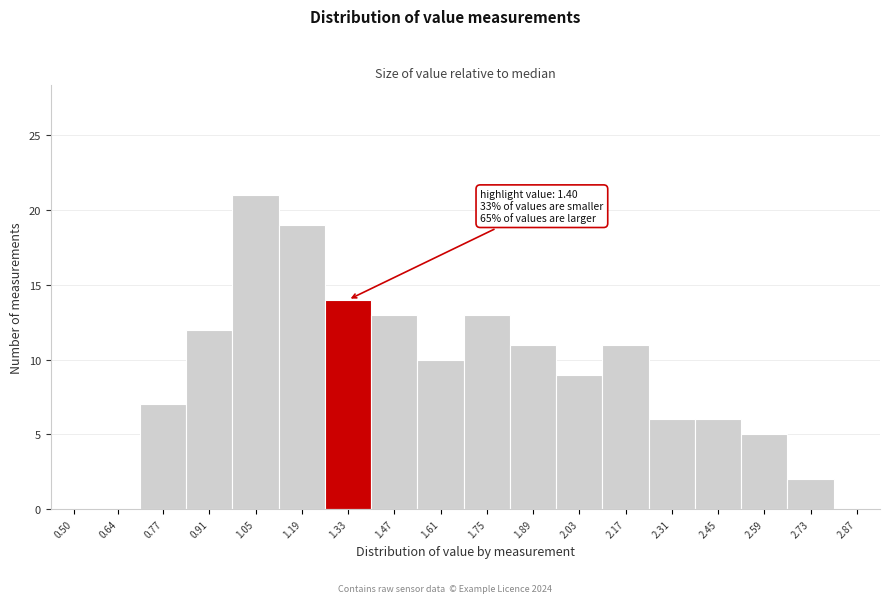

Reading left to right, transcribe all the data shown in this chart.

0.50=0	0.64=0	0.77=7	0.91=12	1.05=21	1.19=19	1.33=14	1.47=13	1.61=10	1.75=13	1.89=11	2.03=9	2.17=11	2.31=6	2.45=6	2.59=5	2.73=2	2.87=0